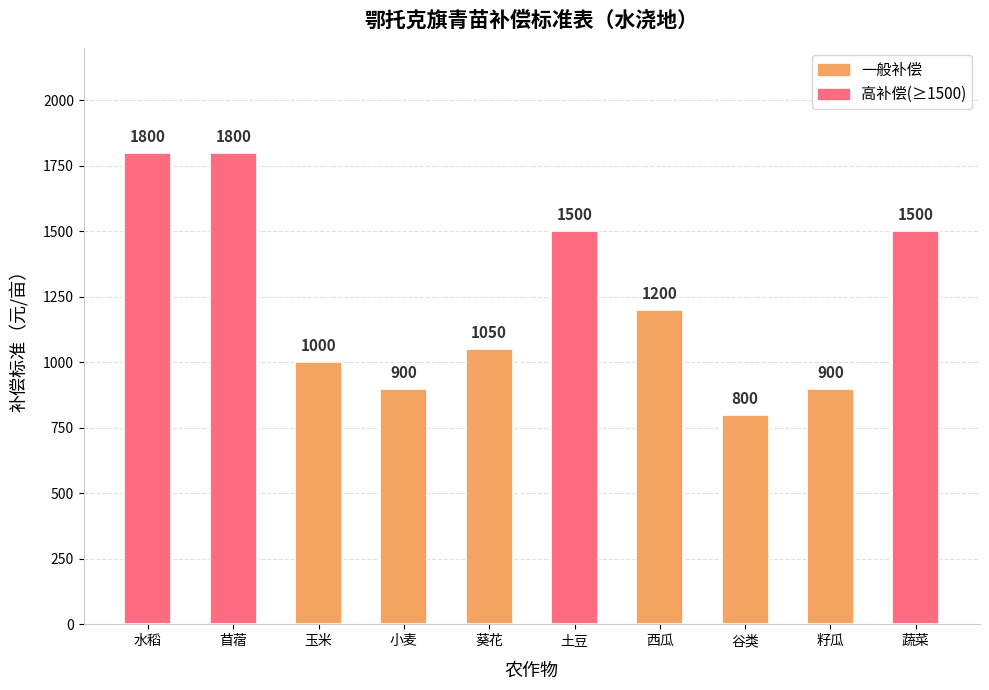

Which category has the lowest value across all series?

谷类